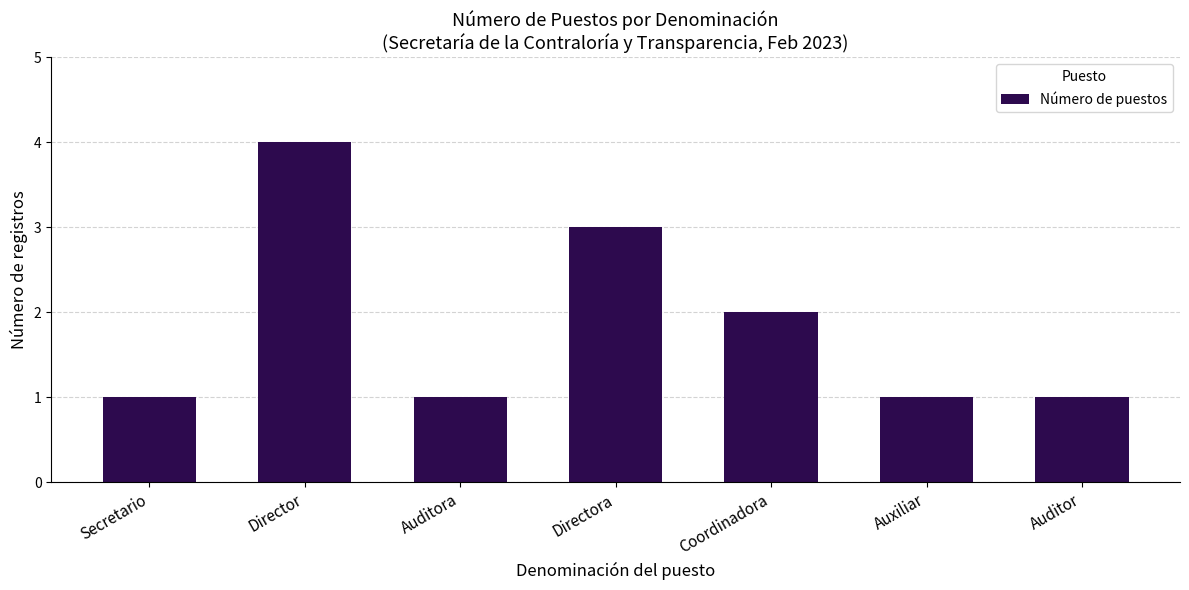

Read the value at Director.

4